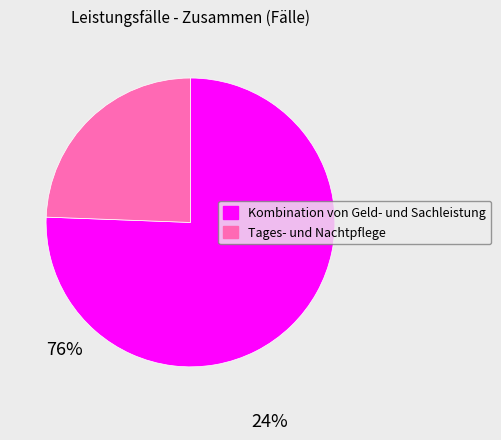

Which slice is the largest?

Kombination von Geld- und Sachleistung